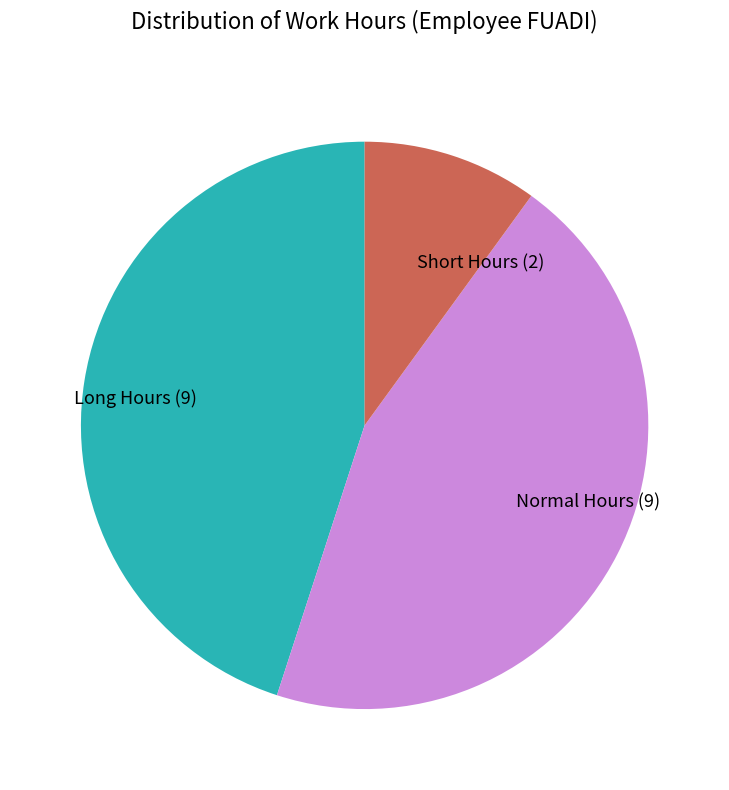

Is there a majority slice in this chart?

No